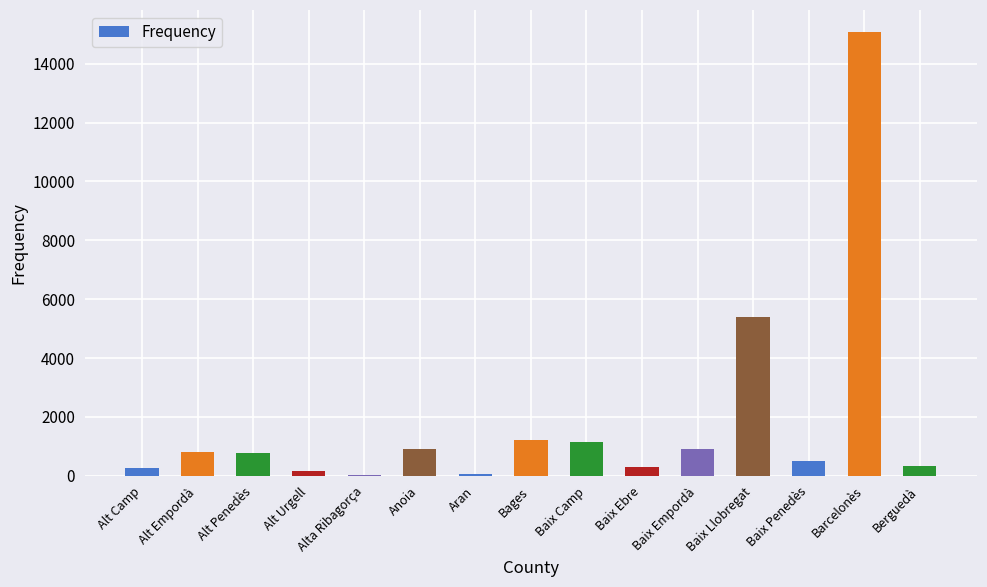

How many data points does each series have?

15